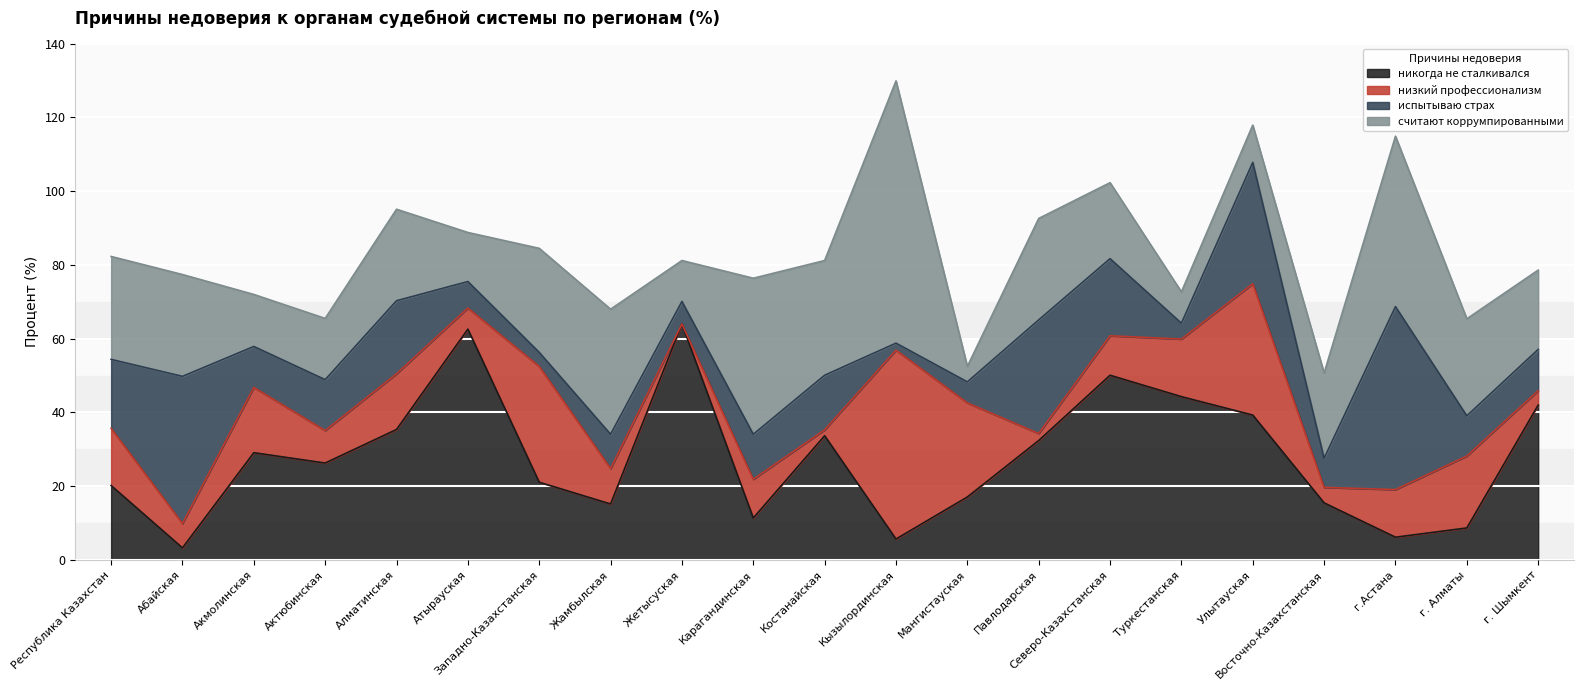

What is the value of the никогда не сталкивался point at the 10th from the left?

11.4